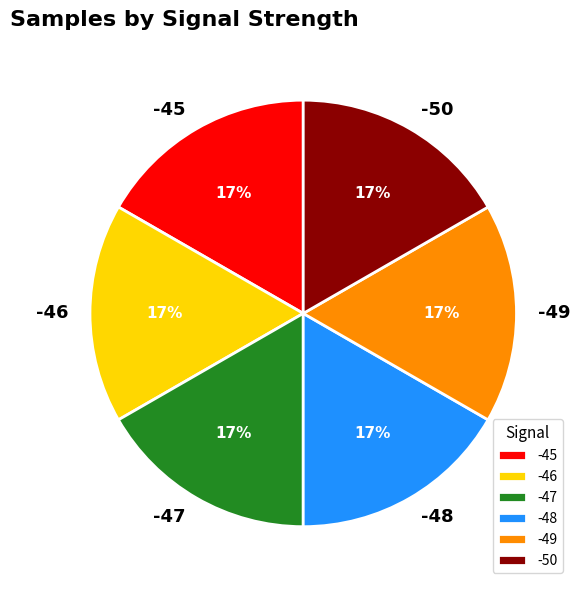

To the nearest percent, what is the average slice percentage?

17%